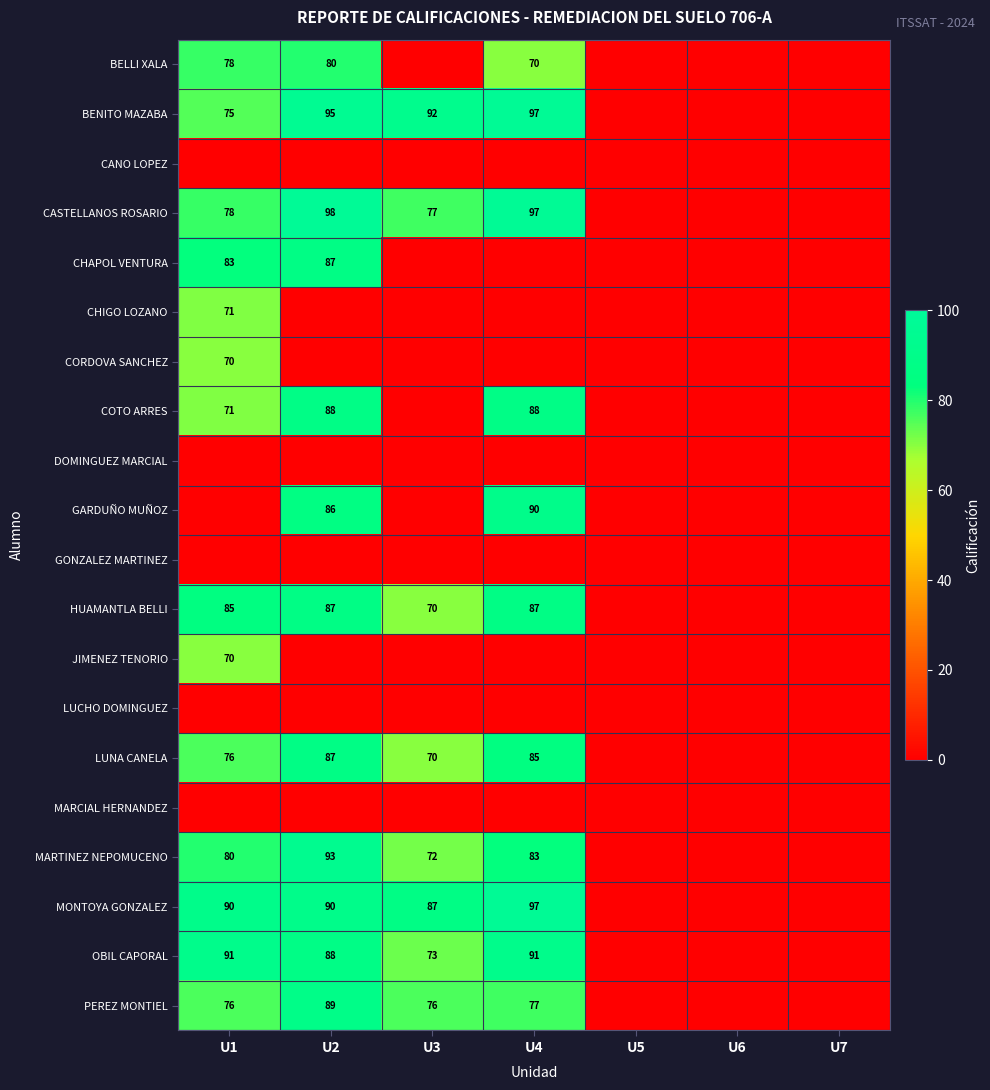

Is it true that OBIL CAPORAL equals 40 at U2?

False